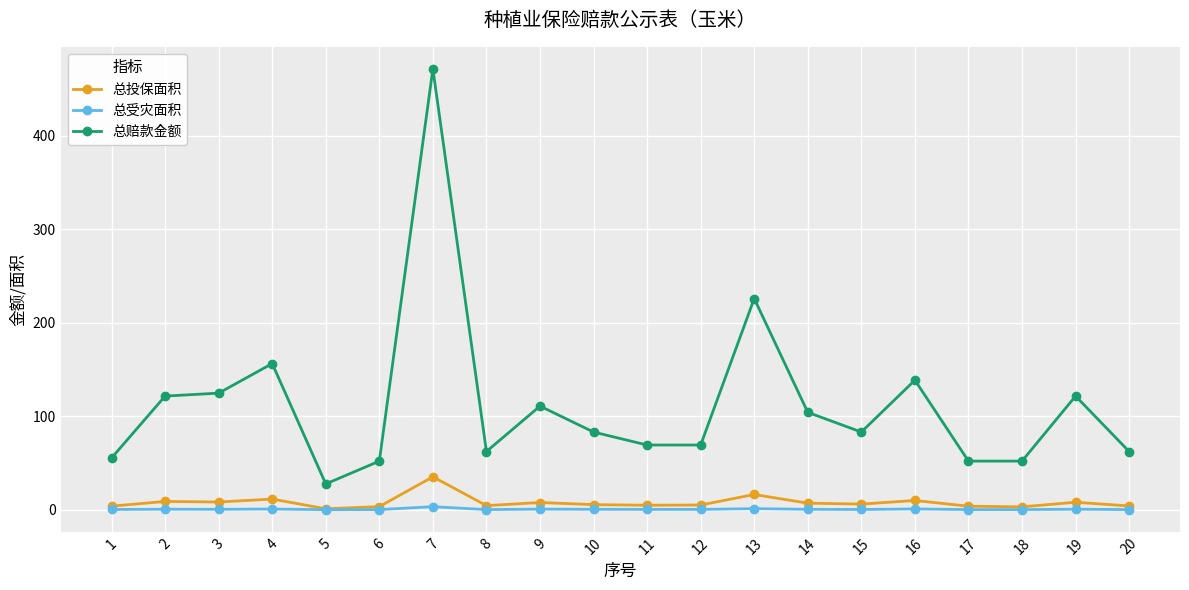

What is the difference between the maximum and minimum values in the 总赔款金额 series?

443.5